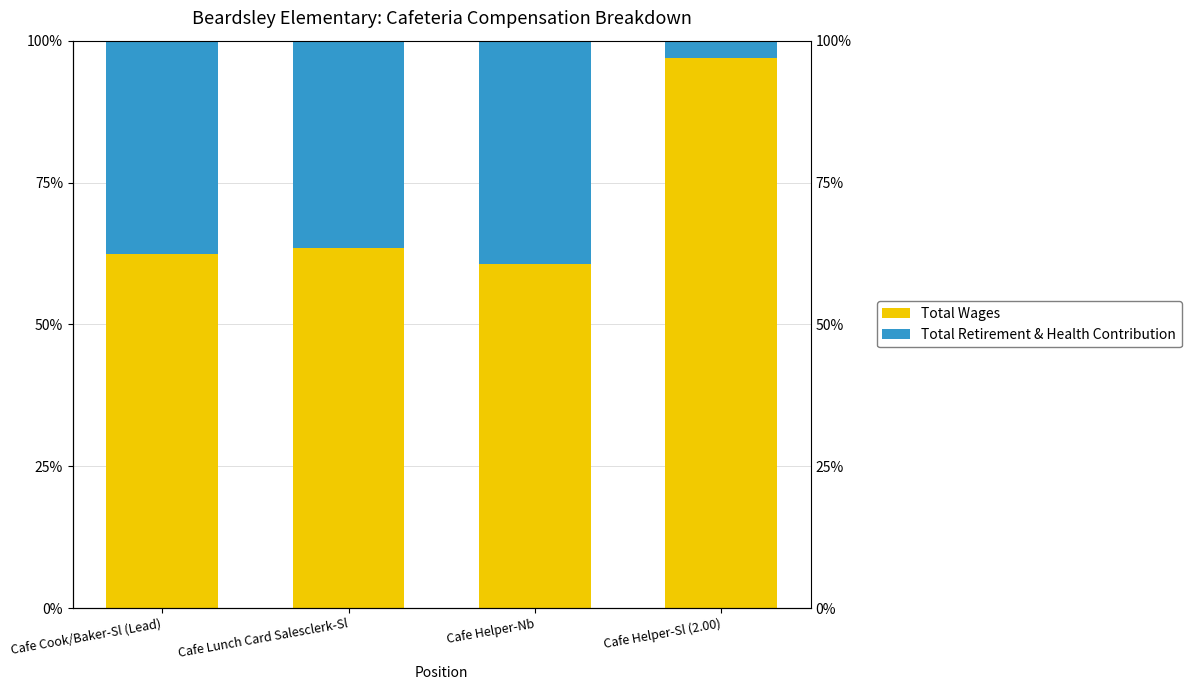

What are all the series names shown in the legend?

Total Wages, Total Retirement & Health Contribution